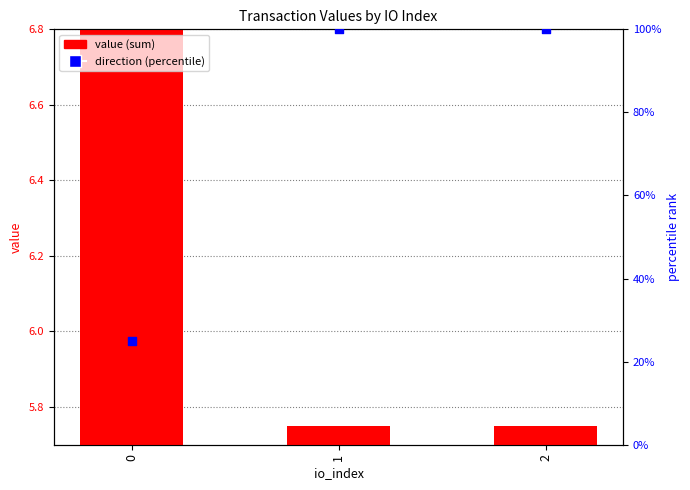

What are all the series names shown in the legend?

value (sum), direction (percentile)